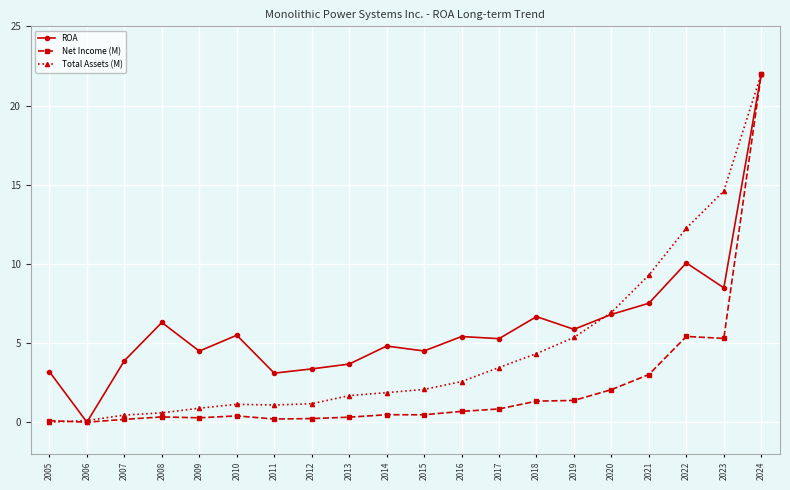

What is the maximum value shown in the chart?

22.0